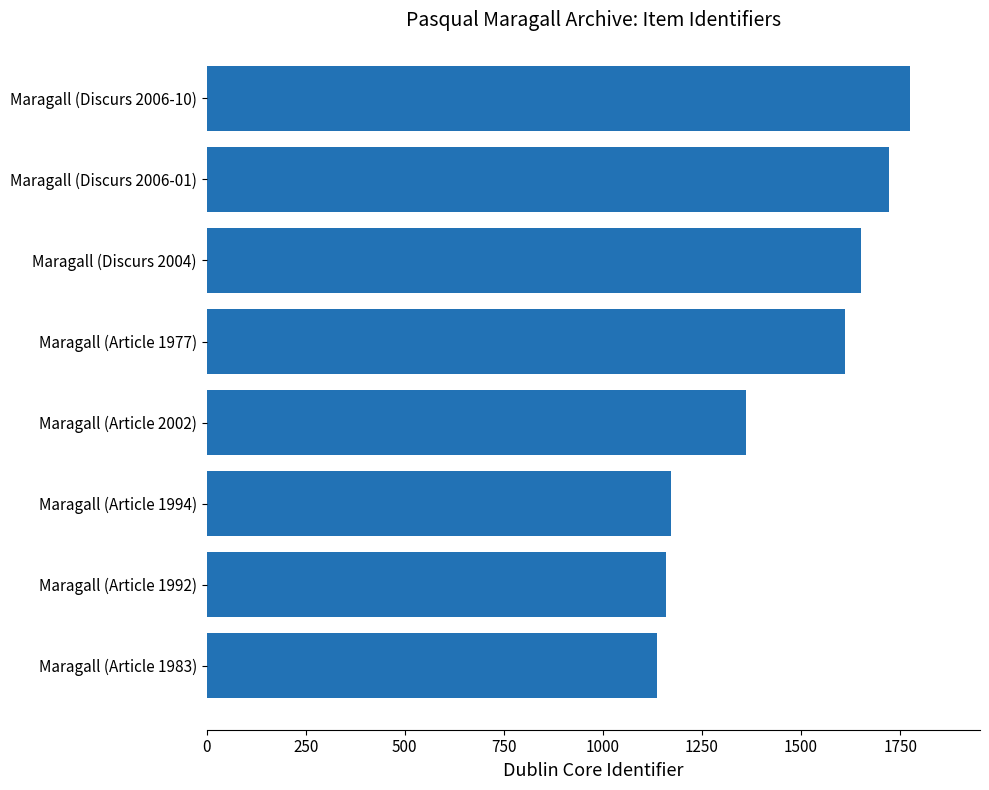

What is the approximate value at Maragall (Article 1994), to the nearest 100?

1200